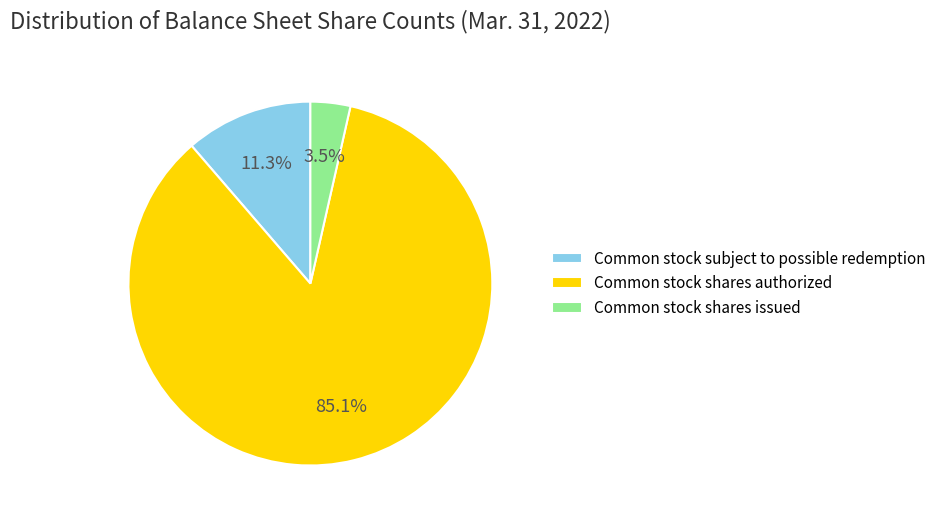

Which slice is the largest?

Common stock shares authorized